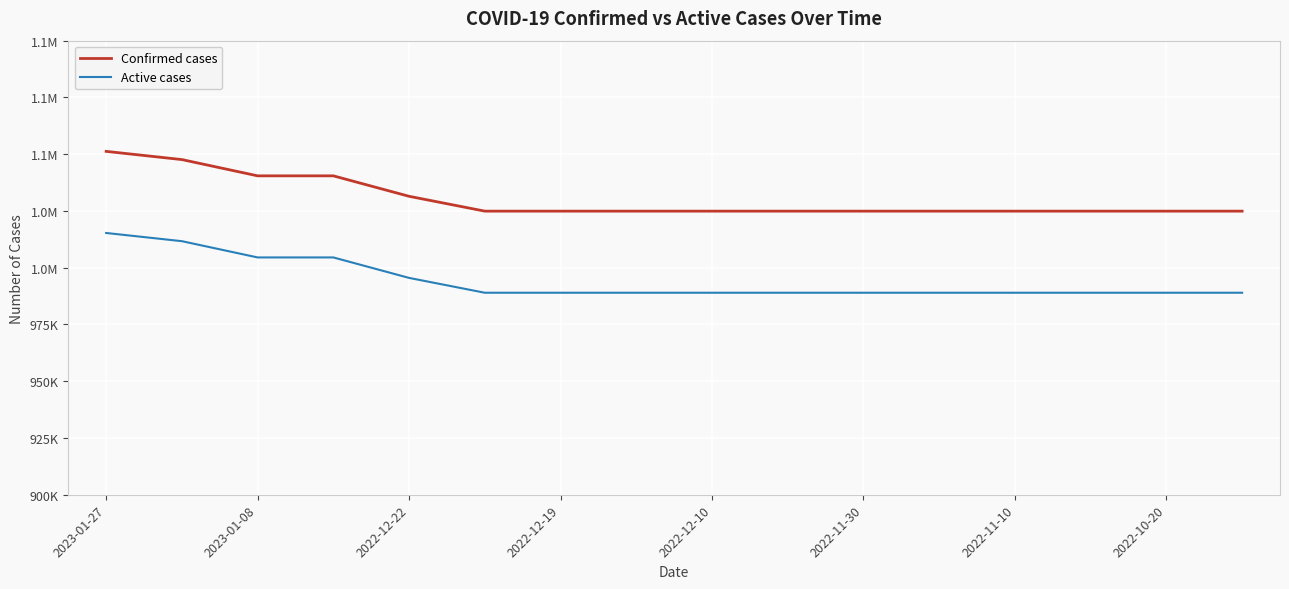

Does the chart have visible grid lines?

Yes